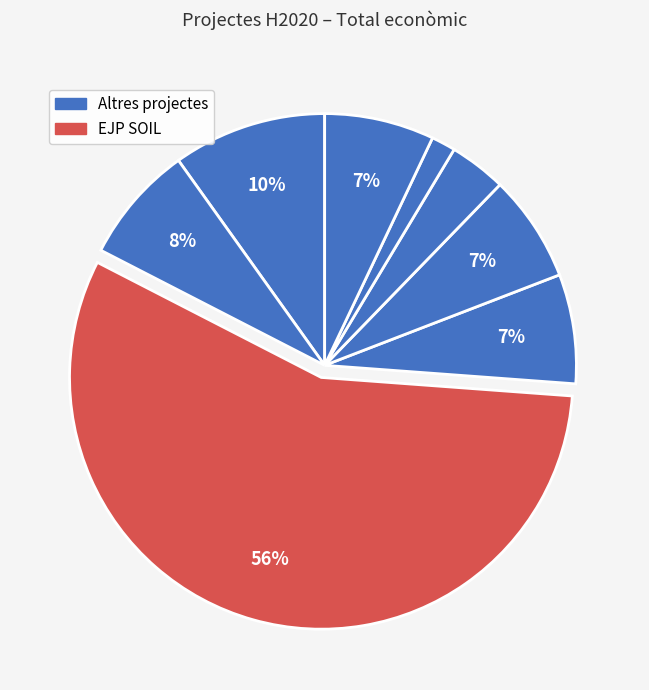

How many slices are in this pie chart?

8